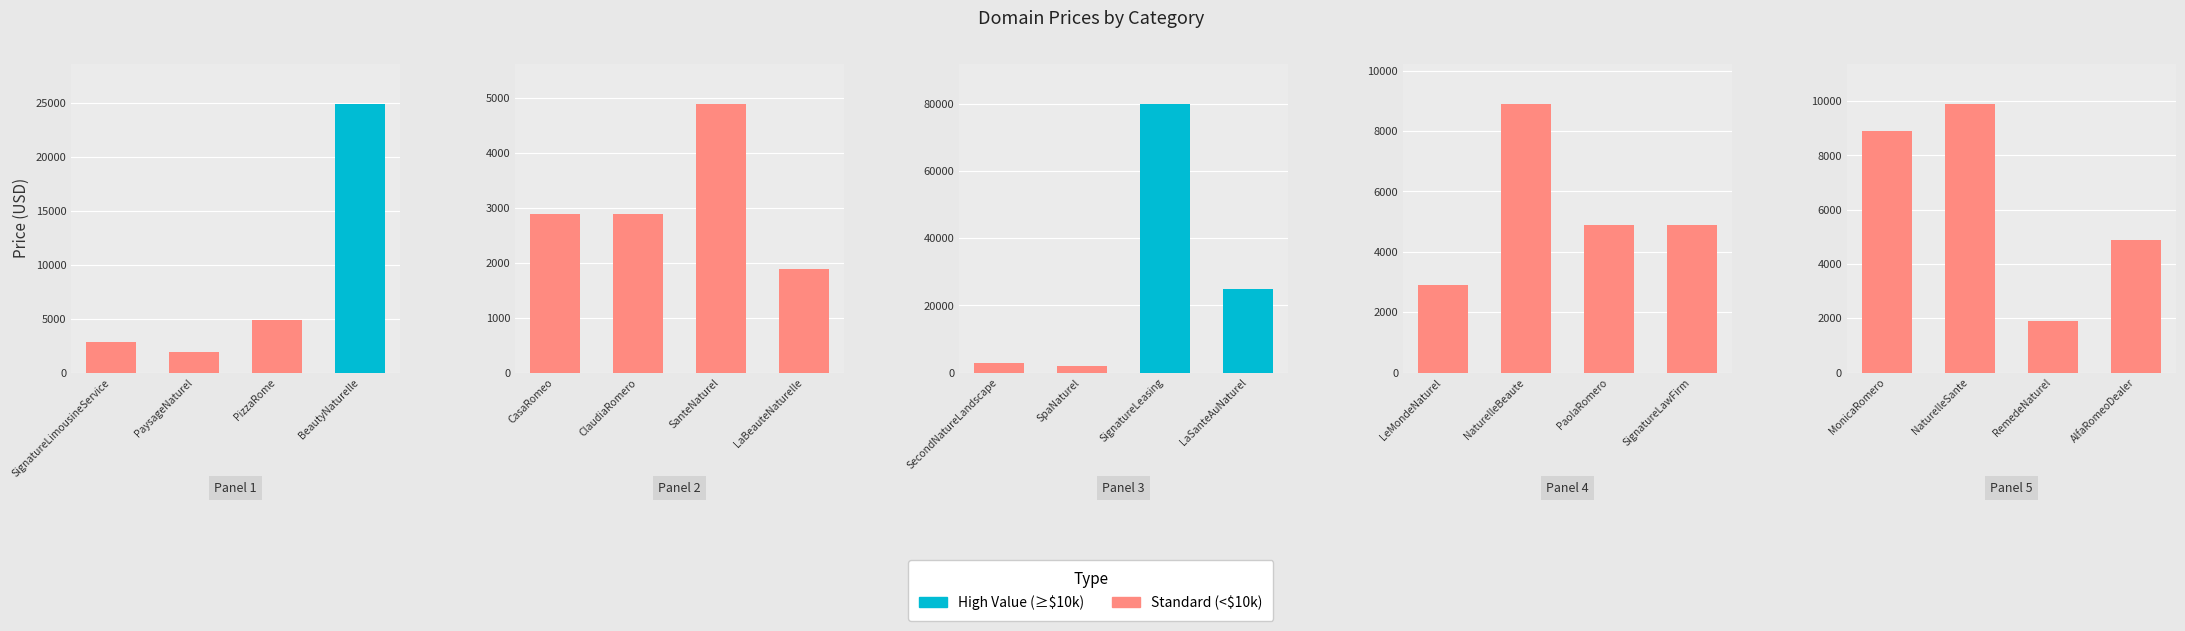

Reading left to right, transcribe all the data shown in this chart.

2888	1888	4888	24888	2888	2888	4888	1888	2888	1888	79888	24888	2888	8888	4888	4888	8888	9888	1888	4888